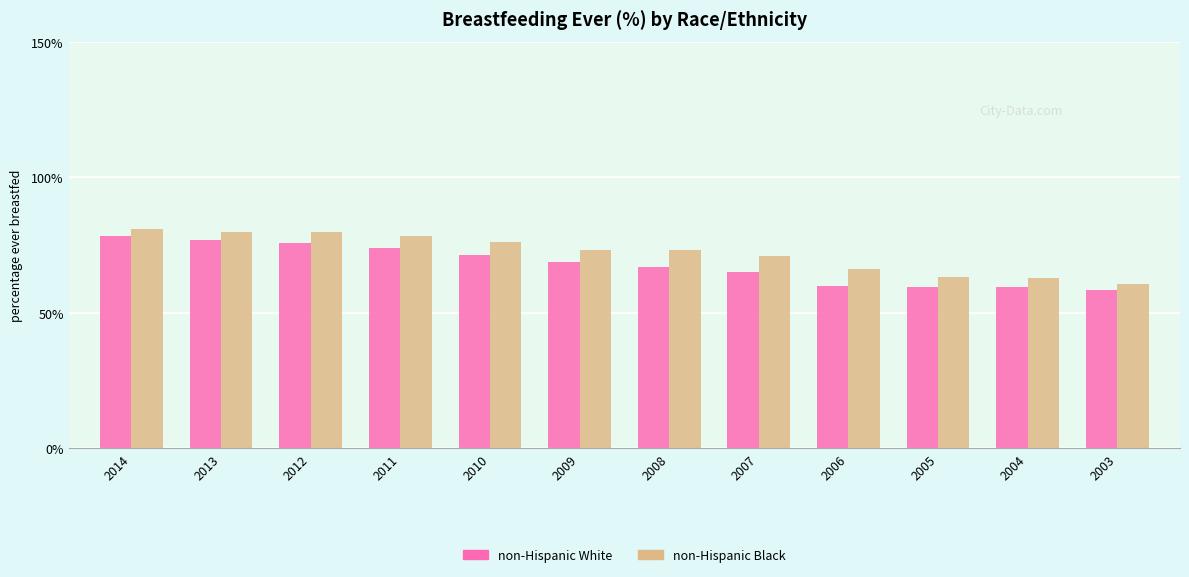

Between 2010 and 2004, which series saw the biggest shift?

non-Hispanic Black